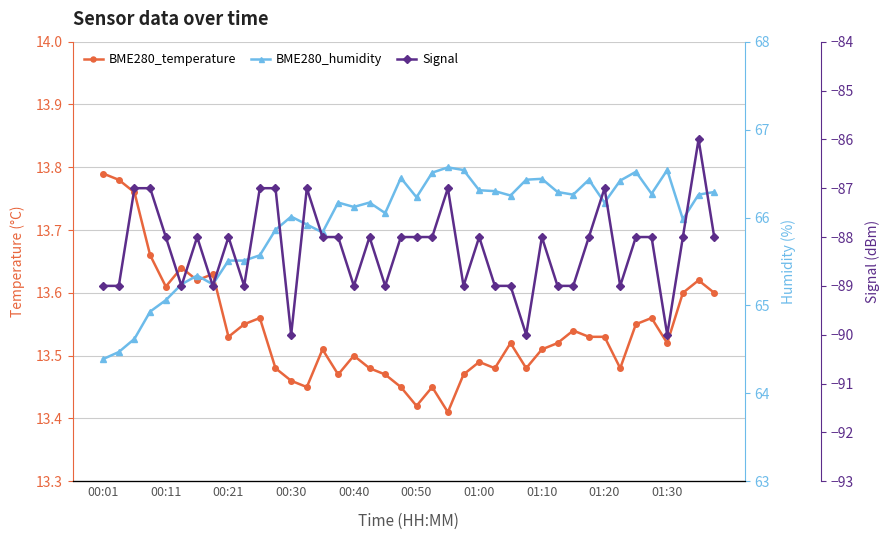

What are all the series names shown in the legend?

BME280_temperature, BME280_humidity, Signal